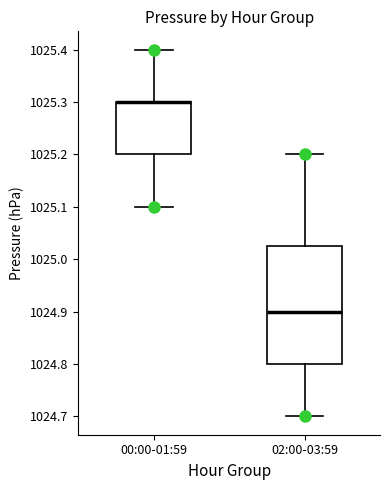

Reading left to right, read every box against the y-axis: the position of its median line, the range the box covers, and the ends of its whiskers. The values are not printed on the chart, so give them approximately, as read against the axis.

00:00-01:59: median 1025.30 (drawn on the box's upper edge), box 1025.20 to 1025.30, whiskers 1025.10 to 1025.40
02:00-03:59: median 1024.90, box 1024.80 to 1025.03, whiskers 1024.70 to 1025.20